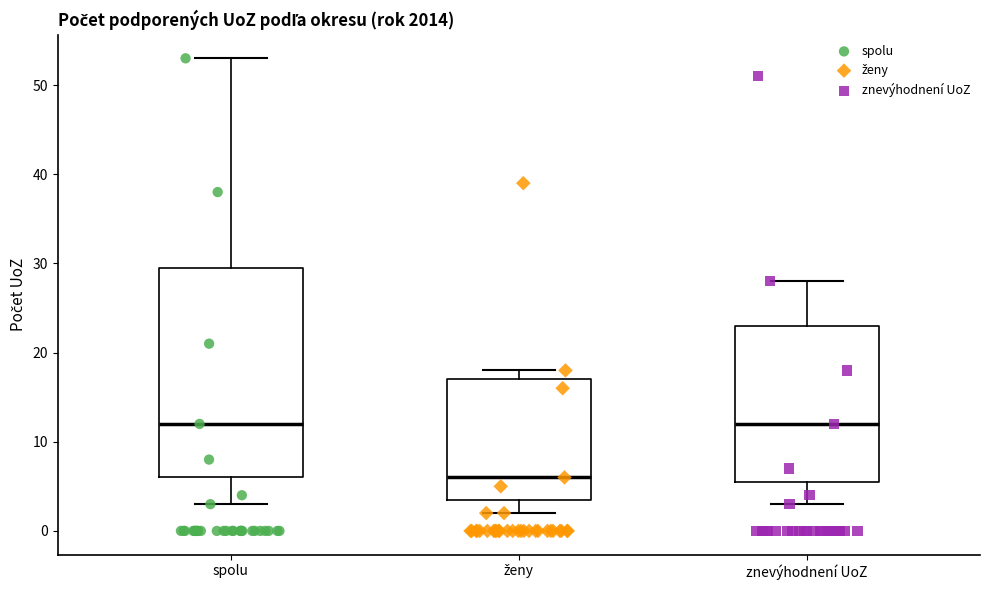

Comparing the boxes themselves (not the whiskers), which one is the tallest?

spolu